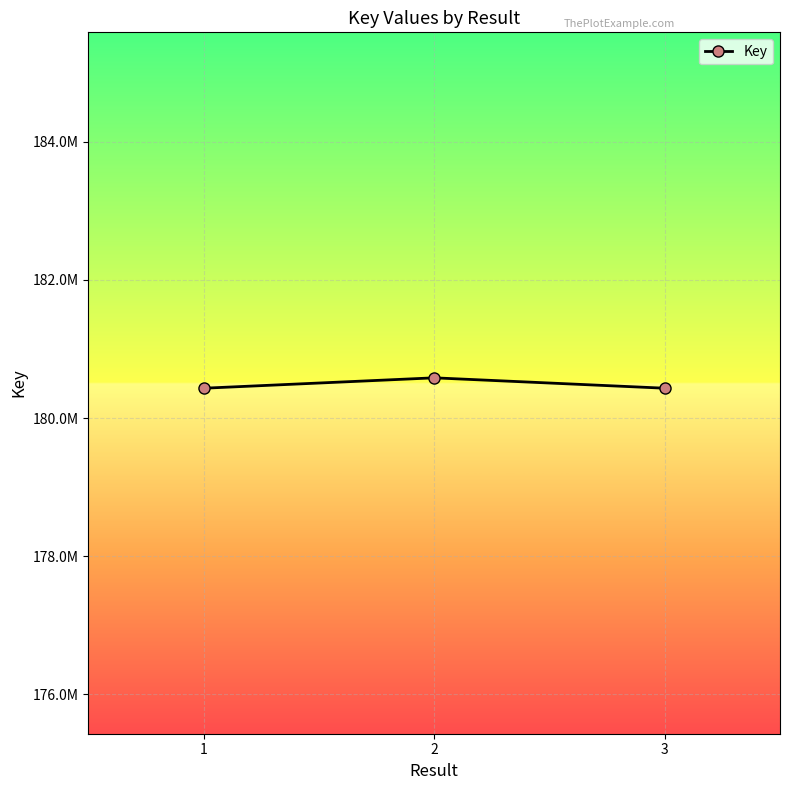

List the labels in order of value, smallest first.

1, 3, 2